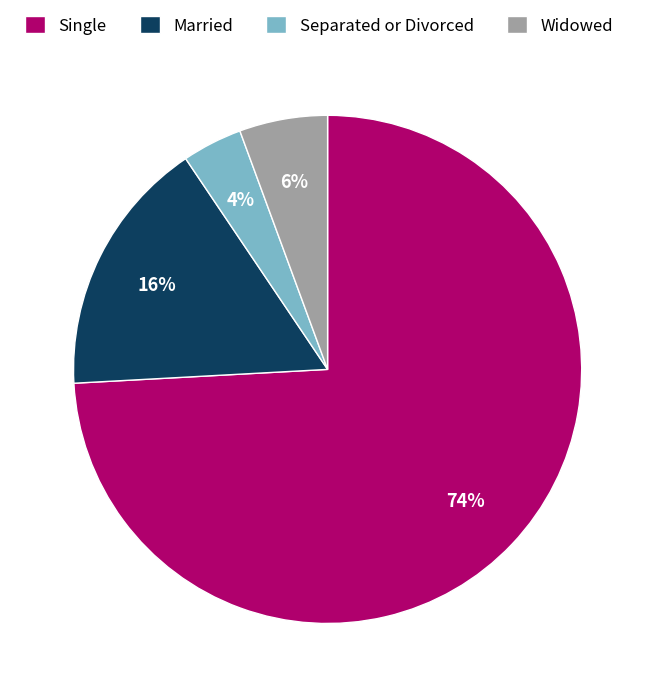

How many segments does this pie chart have?

4